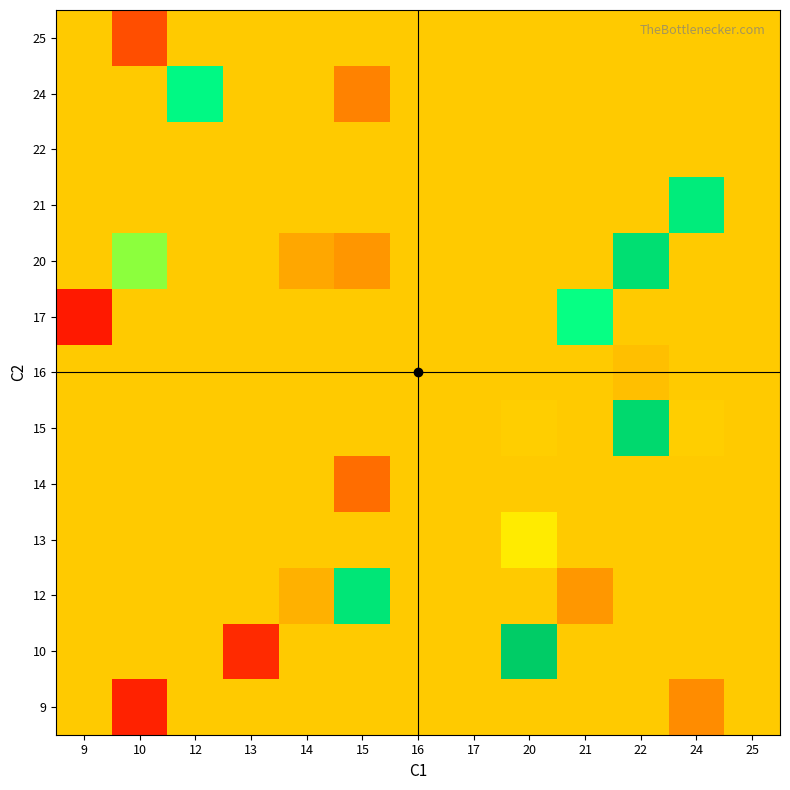

Reading left to right, transcribe all the data shown in this chart.

9: 9=22.7	10=5.0	12=22.7	13=22.7	14=22.7	15=22.7	16=22.7	17=22.7	20=22.7	21=22.7	22=22.7	24=17.0	25=22.7
10: 9=22.7	10=22.7	12=22.7	13=6.0	14=22.7	15=22.7	16=22.7	17=22.7	20=40.0	21=22.7	22=22.7	24=22.7	25=22.7
12: 9=22.7	10=22.7	12=22.7	13=22.7	14=21.0	15=36.0	16=22.7	17=22.7	20=22.7	21=18.5	22=22.7	24=22.7	25=22.7
13: 9=22.7	10=22.7	12=22.7	13=22.7	14=22.7	15=22.7	16=22.7	17=22.7	20=25.0	21=22.7	22=22.7	24=22.7	25=22.7
14: 9=22.7	10=22.7	12=22.7	13=22.7	14=22.7	15=13.5	16=22.7	17=22.7	20=22.7	21=22.7	22=22.7	24=22.7	25=22.7
15: 9=22.7	10=22.7	12=22.7	13=22.7	14=22.7	15=22.7	16=22.7	17=22.7	20=23.0	21=22.7	22=38.0	24=23.0	25=22.7
16: 9=22.7	10=22.7	12=22.7	13=22.7	14=22.7	15=22.7	16=22.7	17=22.7	20=22.7	21=22.7	22=22.0	24=22.7	25=22.7
17: 9=4.0	10=22.7	12=22.7	13=22.7	14=22.7	15=22.7	16=22.7	17=22.7	20=22.7	21=32.0	22=22.7	24=22.7	25=22.7
20: 9=22.7	10=29.0	12=22.7	13=22.7	14=20.3	15=18.2	16=22.7	17=22.7	20=22.7	21=22.7	22=37.0	24=22.7	25=22.7
21: 9=22.7	10=22.7	12=22.7	13=22.7	14=22.7	15=22.7	16=22.7	17=22.7	20=22.7	21=22.7	22=22.7	24=35.0	25=22.7
22: 9=22.7	10=22.7	12=22.7	13=22.7	14=22.7	15=22.7	16=22.7	17=22.7	20=22.7	21=22.7	22=22.7	24=22.7	25=22.7
24: 9=22.7	10=22.7	12=33.0	13=22.7	14=22.7	15=16.0	16=22.7	17=22.7	20=22.7	21=22.7	22=22.7	24=22.7	25=22.7
25: 9=22.7	10=10.0	12=22.7	13=22.7	14=22.7	15=22.7	16=22.7	17=22.7	20=22.7	21=22.7	22=22.7	24=22.7	25=22.7